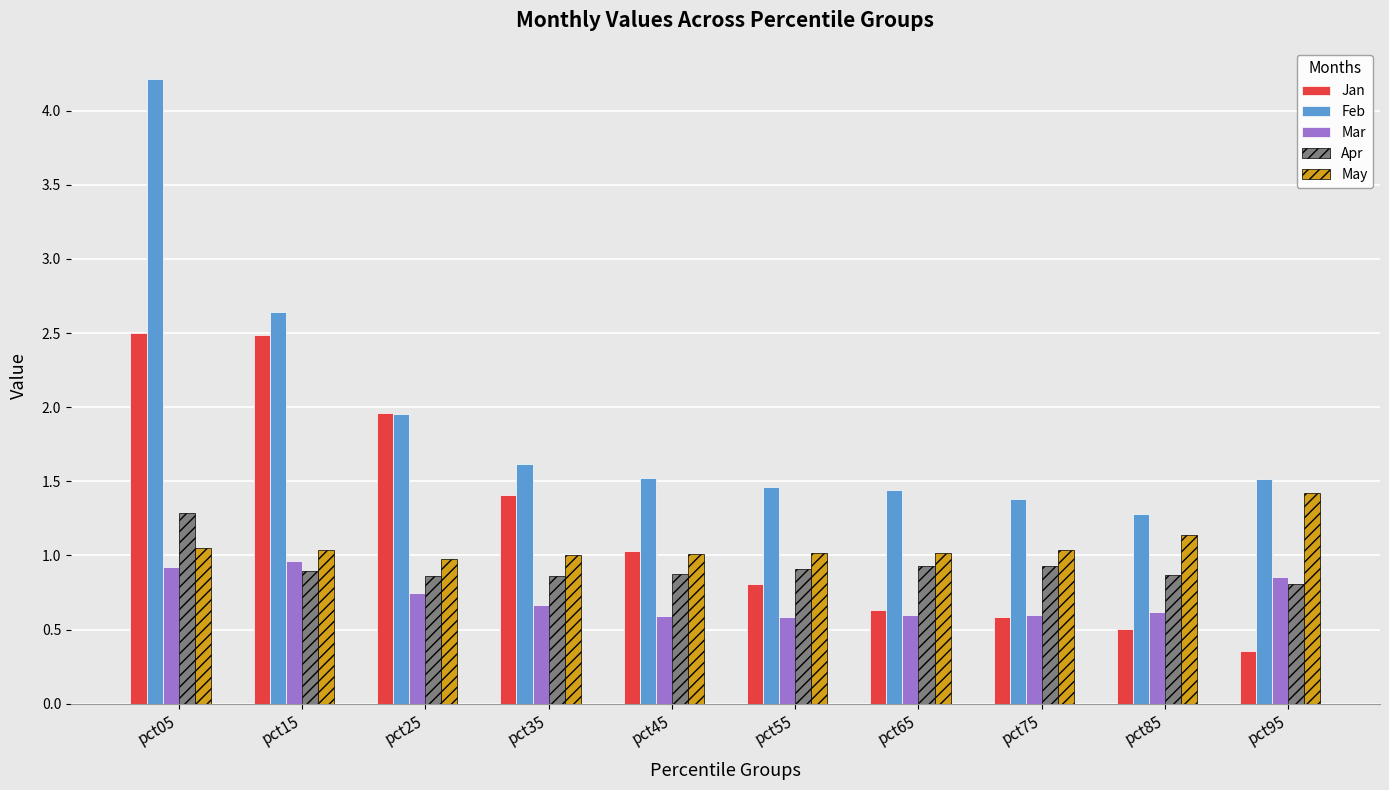

Which label corresponds to the smallest value in the chart?

pct95